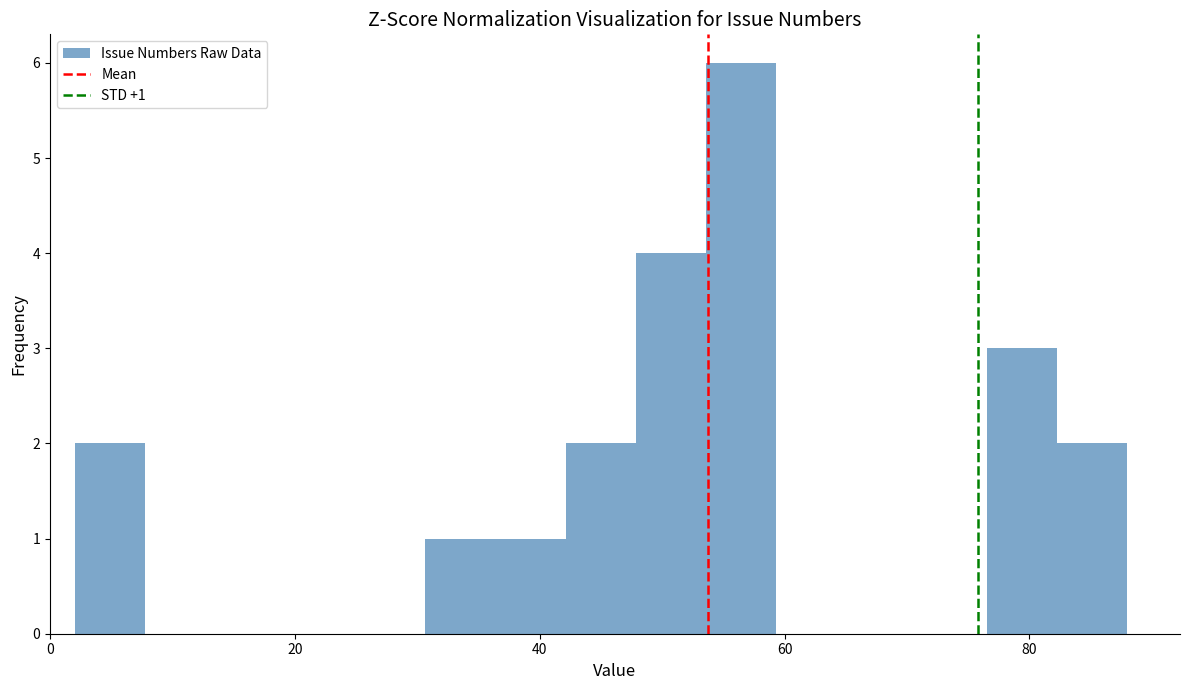

Around what value on the x-axis is the tallest bar? Give the approximate position of its centre, as read against the axis.

56